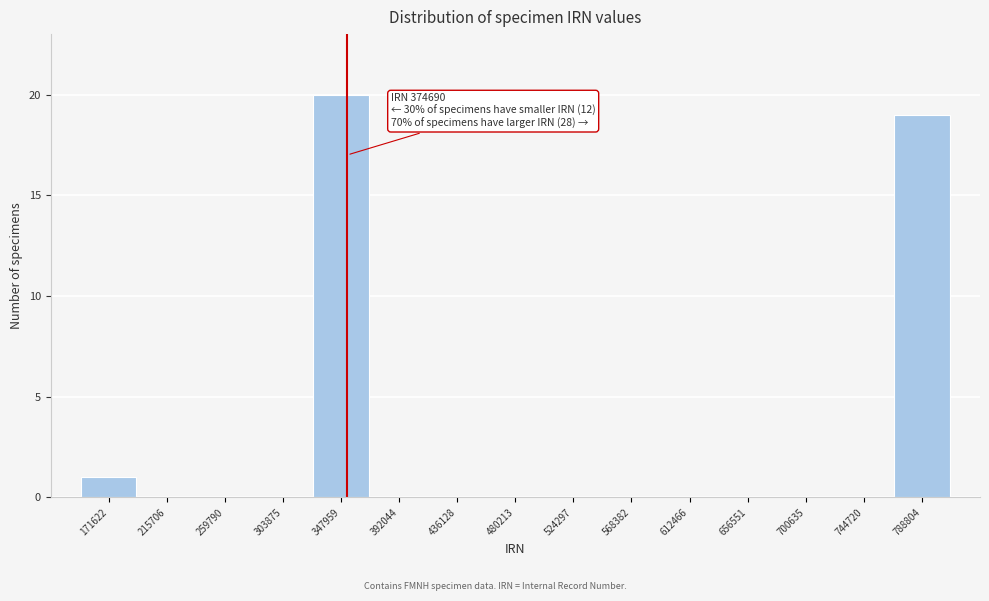

Reading right to left, what are all the values shown in this chart?

788804=19	744720=0	700635=0	656551=0	612466=0	568382=0	524297=0	480213=0	436128=0	392044=0	347959=20	303875=0	259790=0	215706=0	171622=1